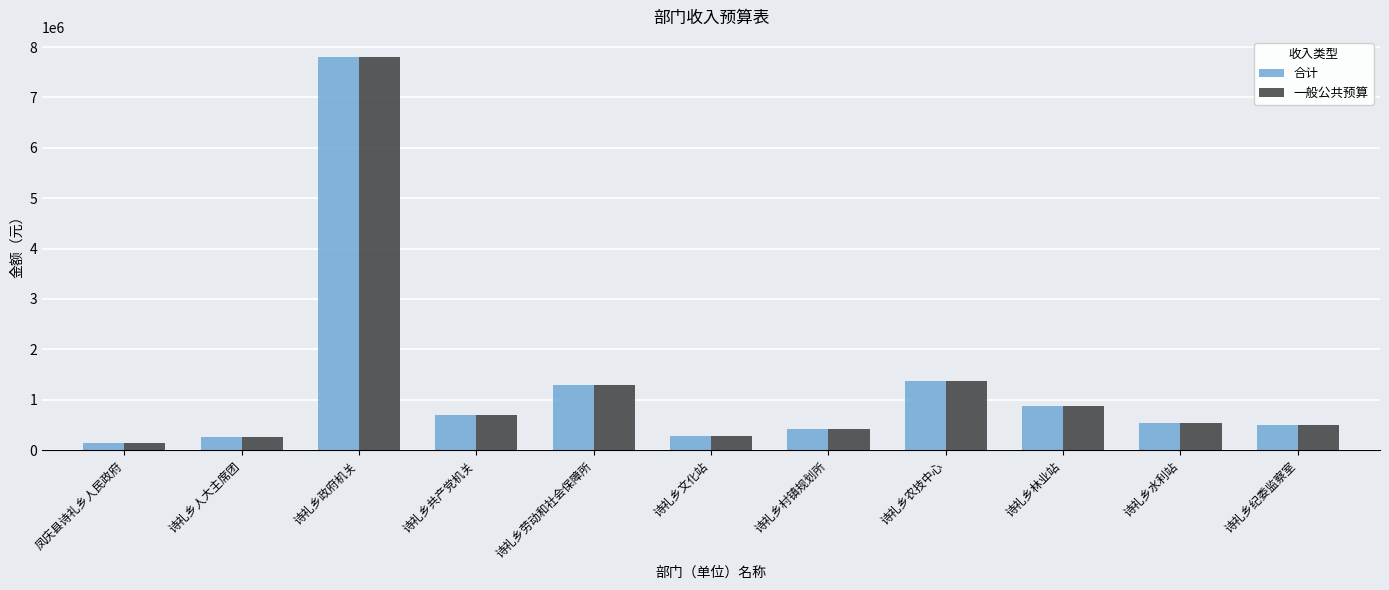

At which category is the sum across all series the highest?

诗礼乡政府机关